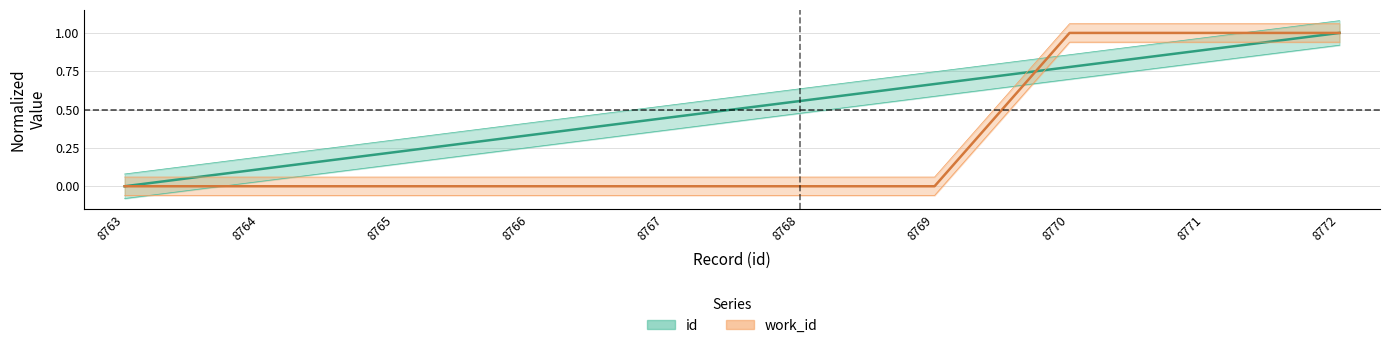

What is the average value of the work_id_values series?

0.3